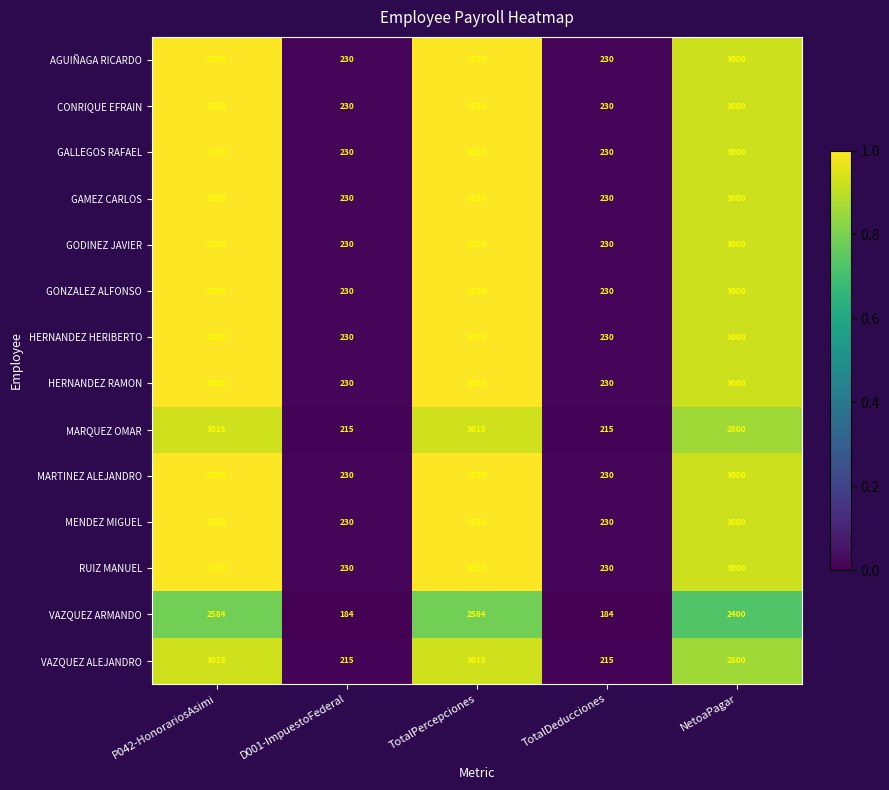

The MARTINEZ ALEJANDRO series shows 3230 at P042-HonorariosAsimi. True or false?

True